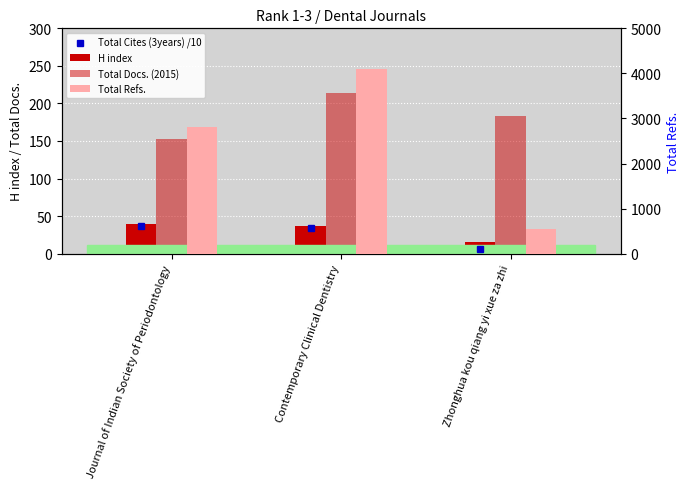

How many data points in Total Refs. are less than 2803?

1